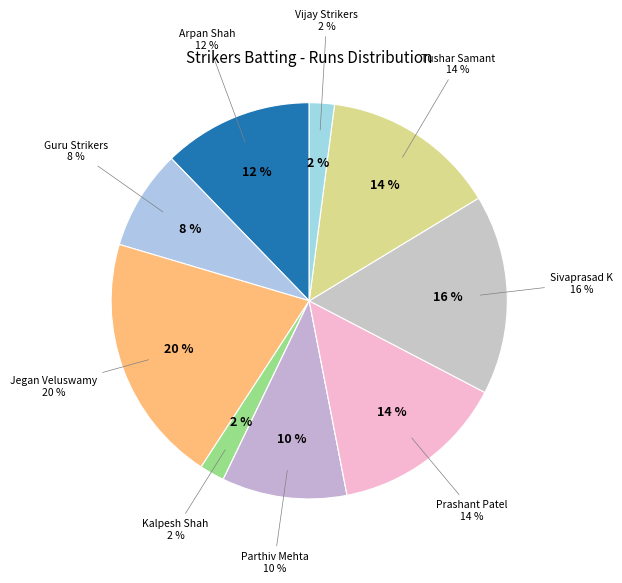

True or false: Jegan Veluswamy accounts for 20% of the total.

True